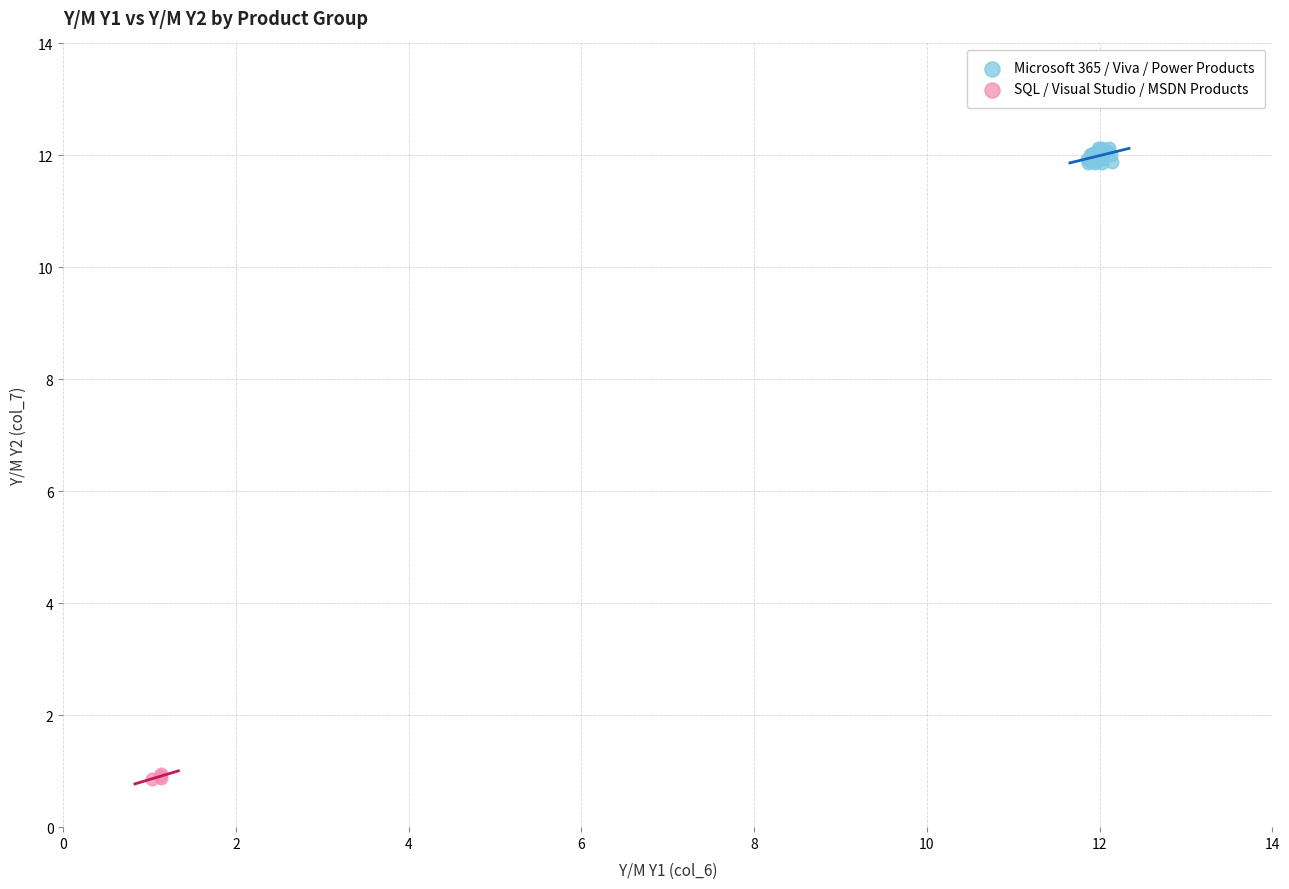

Which series reaches the minimum Y coordinate?

SQL / Visual Studio / MSDN Products